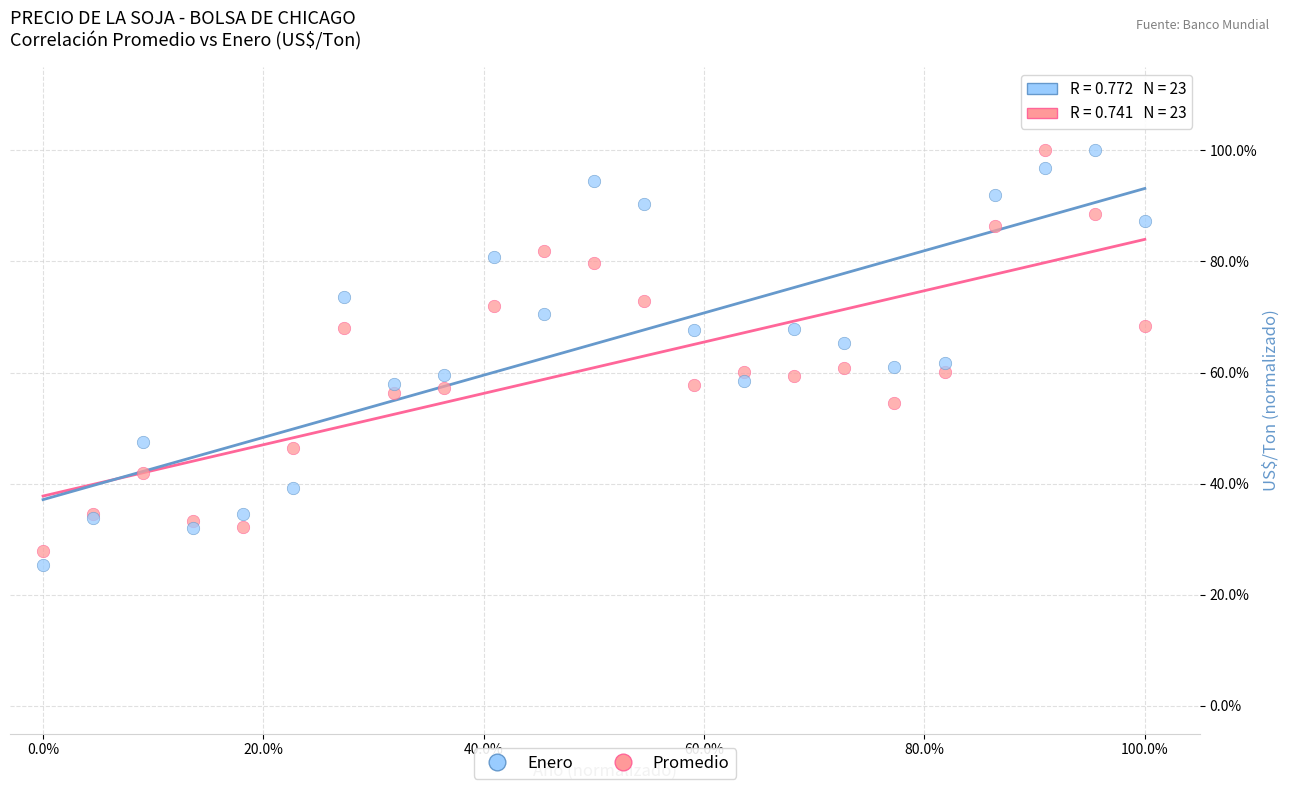

Which series reaches the minimum Y coordinate?

Enero